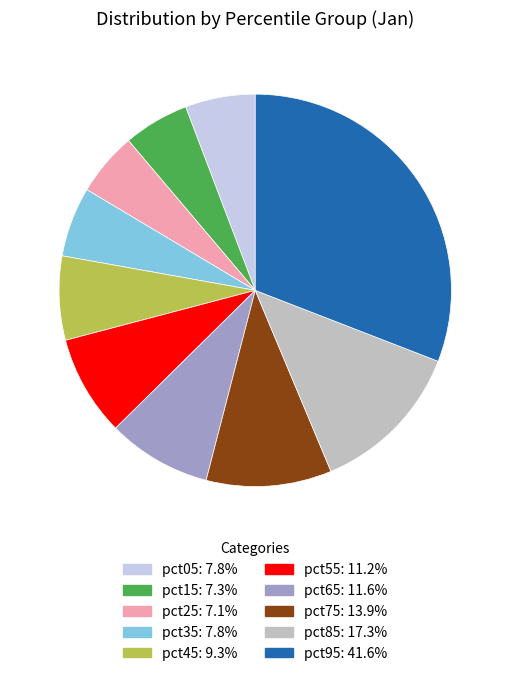

Is the sum of pct05: 7.8% and pct45: 9.3% greater than half?

No